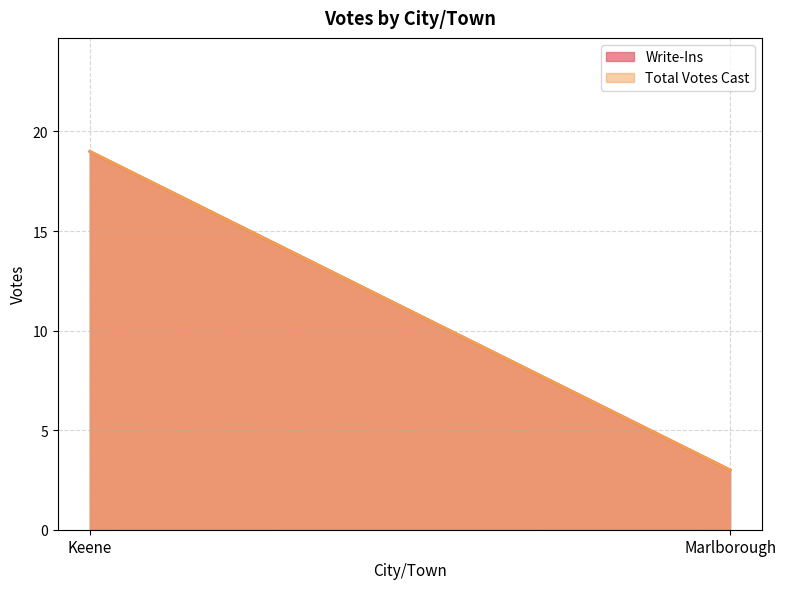

Reading left to right, list all the values displayed in this chart.

Write-Ins: 19	3
Total Votes Cast: 19	3